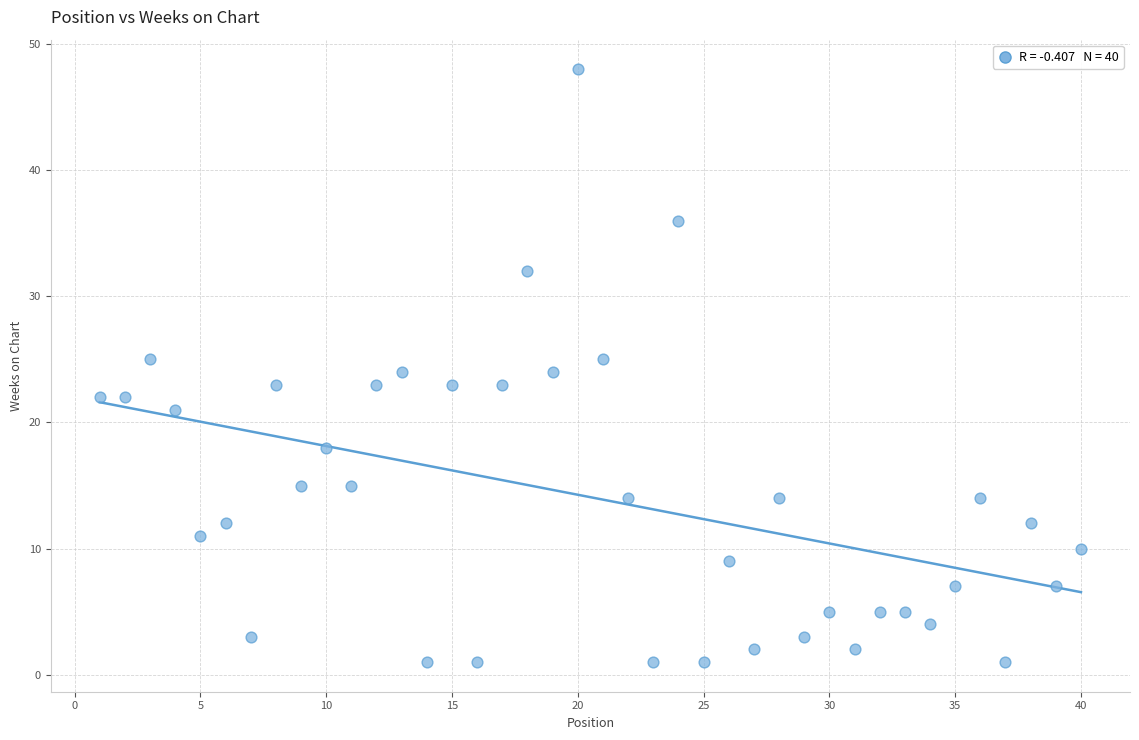

What is the range of Y values (max minus min)?

47